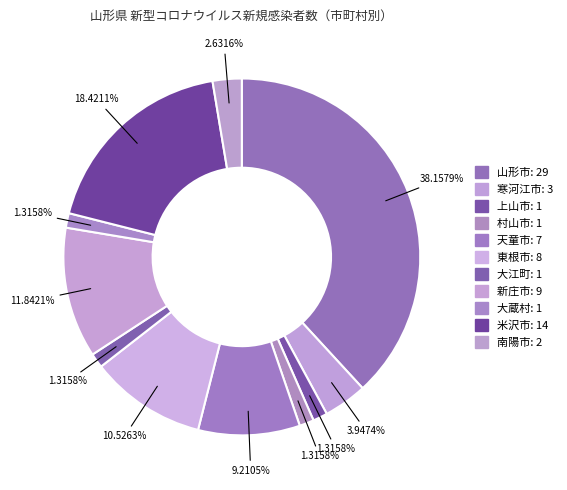

What is the smallest slice in the pie chart?

上山市